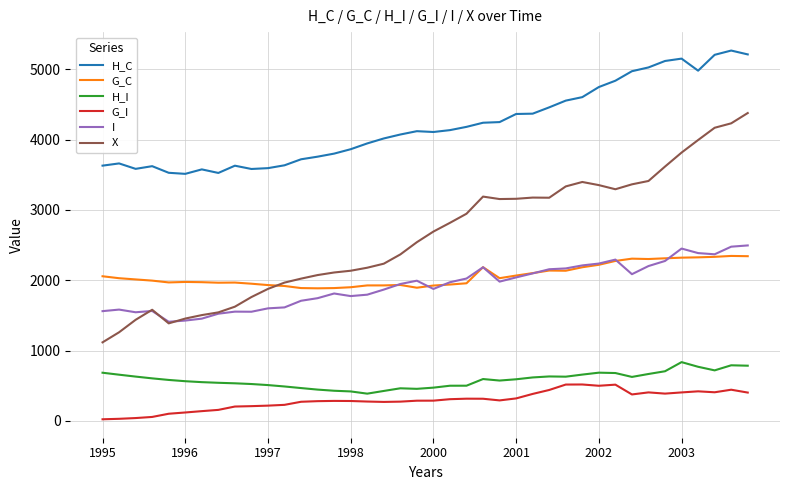

What is the difference between the second highest and minimum values in the X series?

3115.5